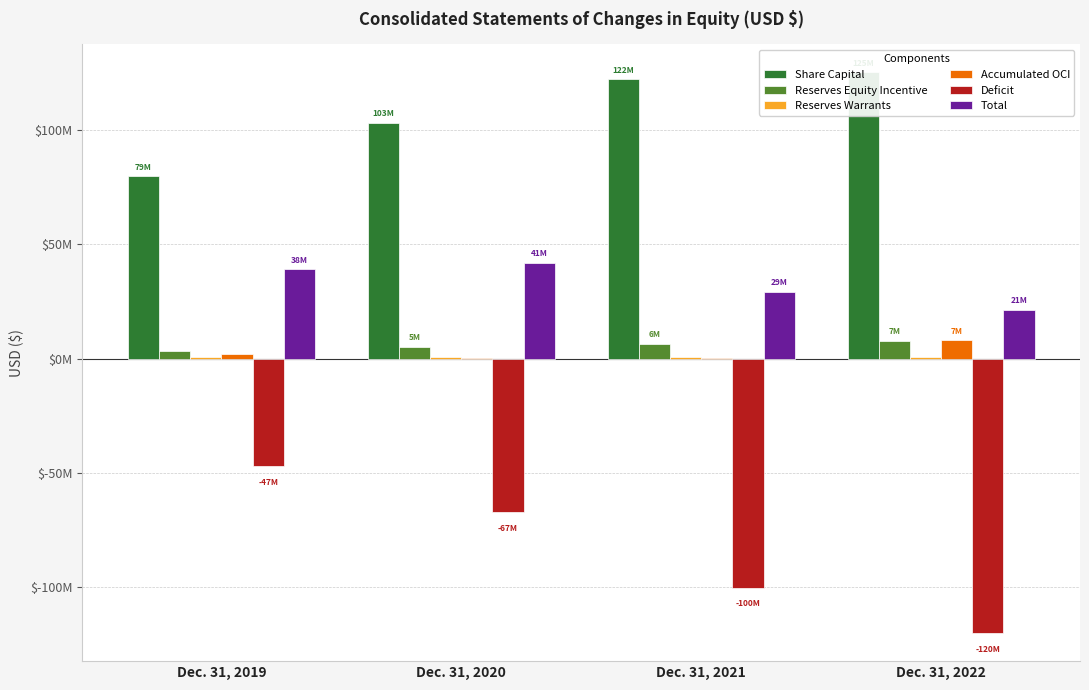

At how many categories does at least one series exceed 84017543?

3